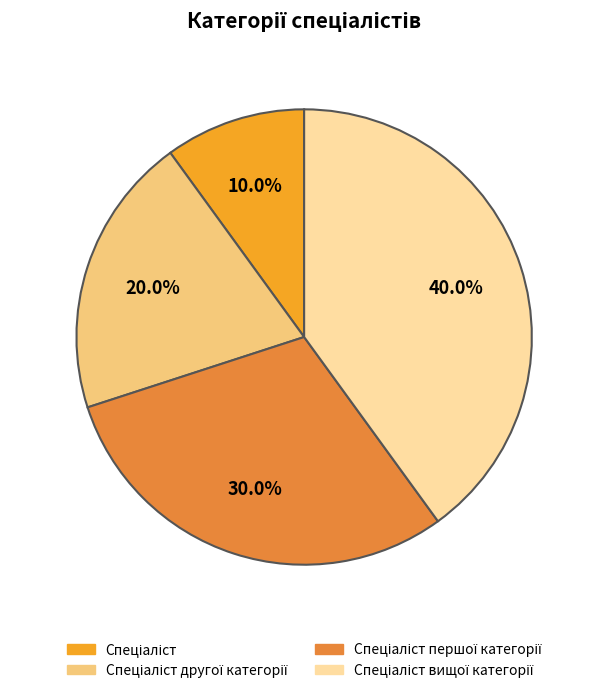

Is there any slice that represents more than half of the pie?

No